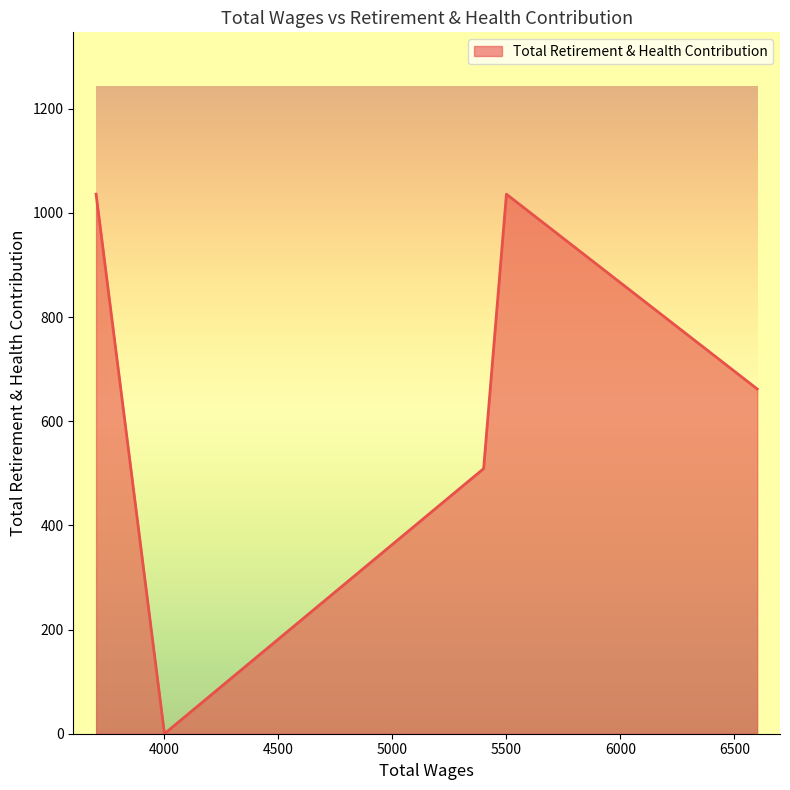

True or false: there are more than 1 points higher than both neighbors.

False